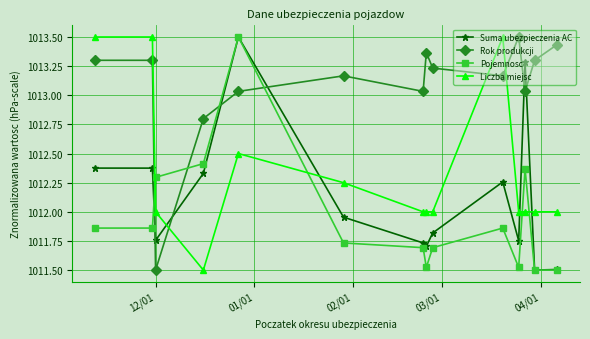

Which series has the largest total across all categories?

Rok produkcji